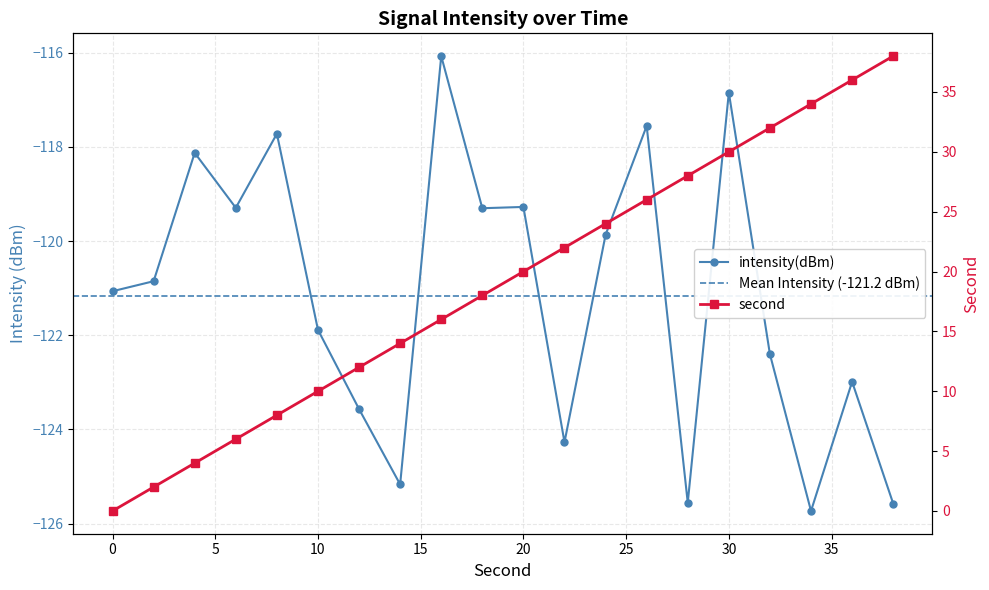

What is the sum of all intensity(dBm) values?

-2423.1